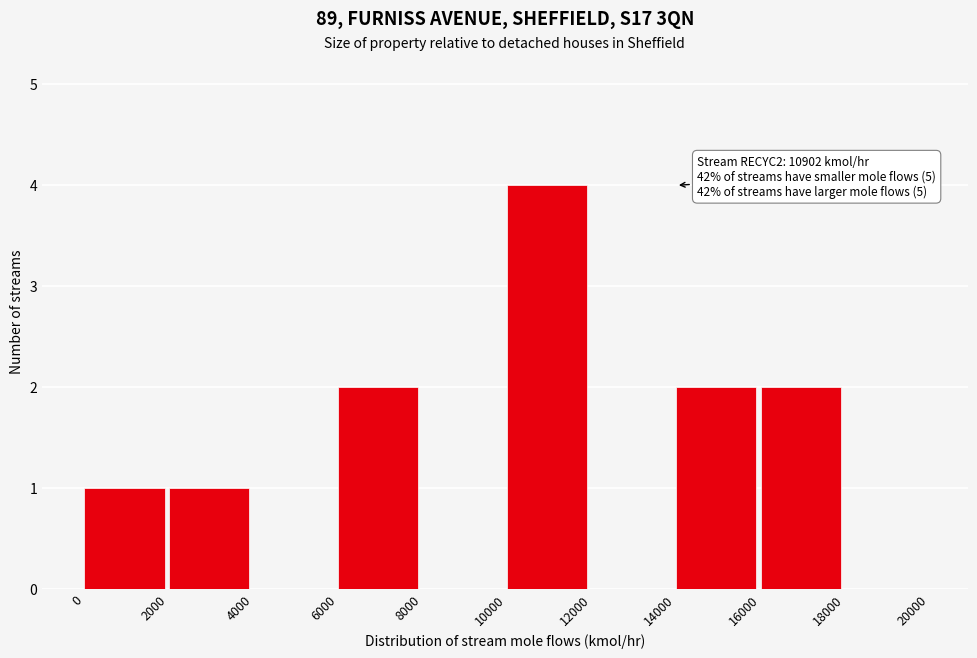

Reading left to right, extract all data points from this chart.

0=1	2000=1	4000=0	6000=2	8000=0	10000=4	12000=0	14000=2	16000=2	18000=0